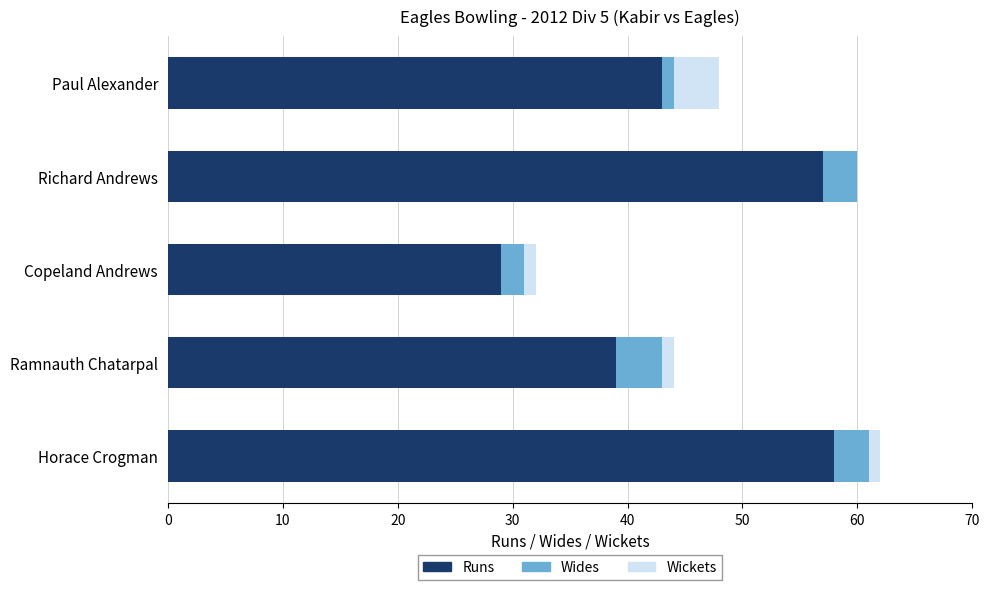

What is the total value across all series at Richard Andrews?

60